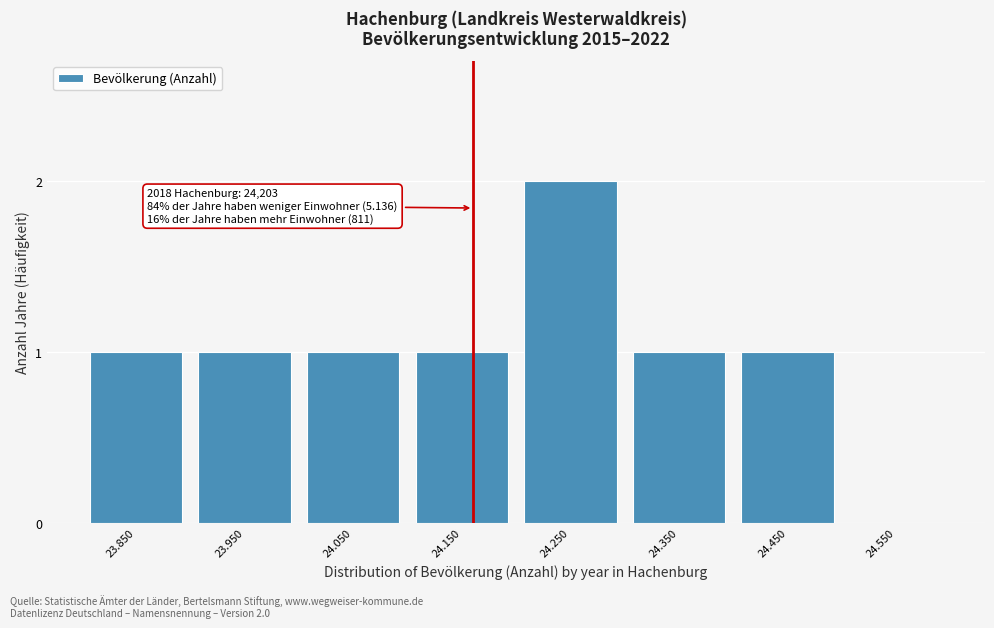

Reading left to right, list all the values displayed in this chart.

23.850=1	23.950=1	24.050=1	24.150=1	24.250=2	24.350=1	24.450=1	24.550=0